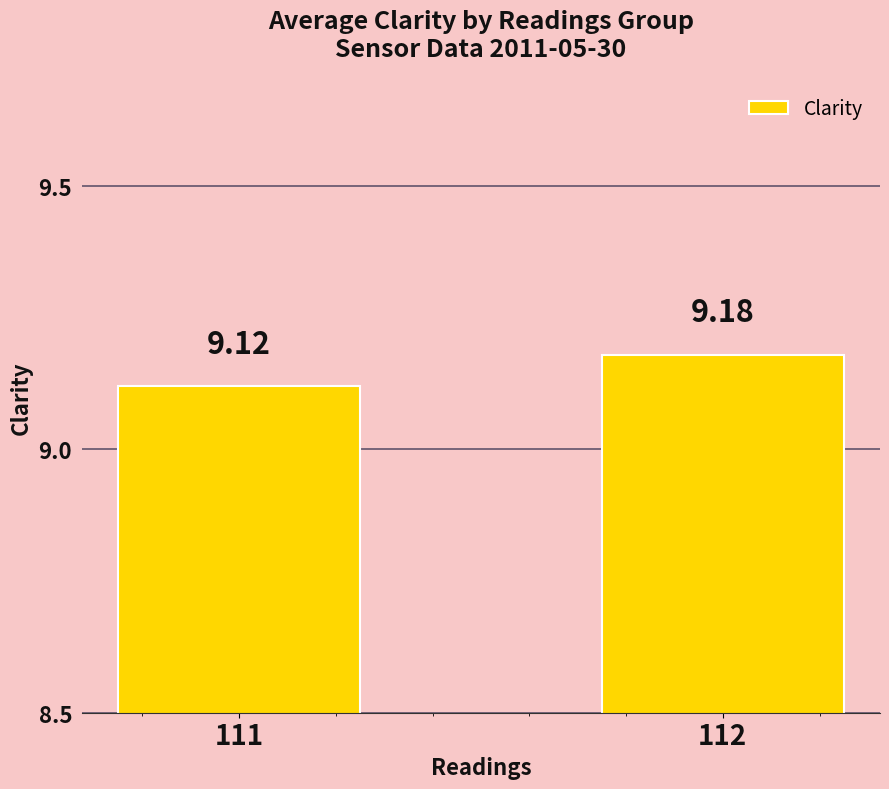

Rank the categories by value from highest to lowest.

112, 111